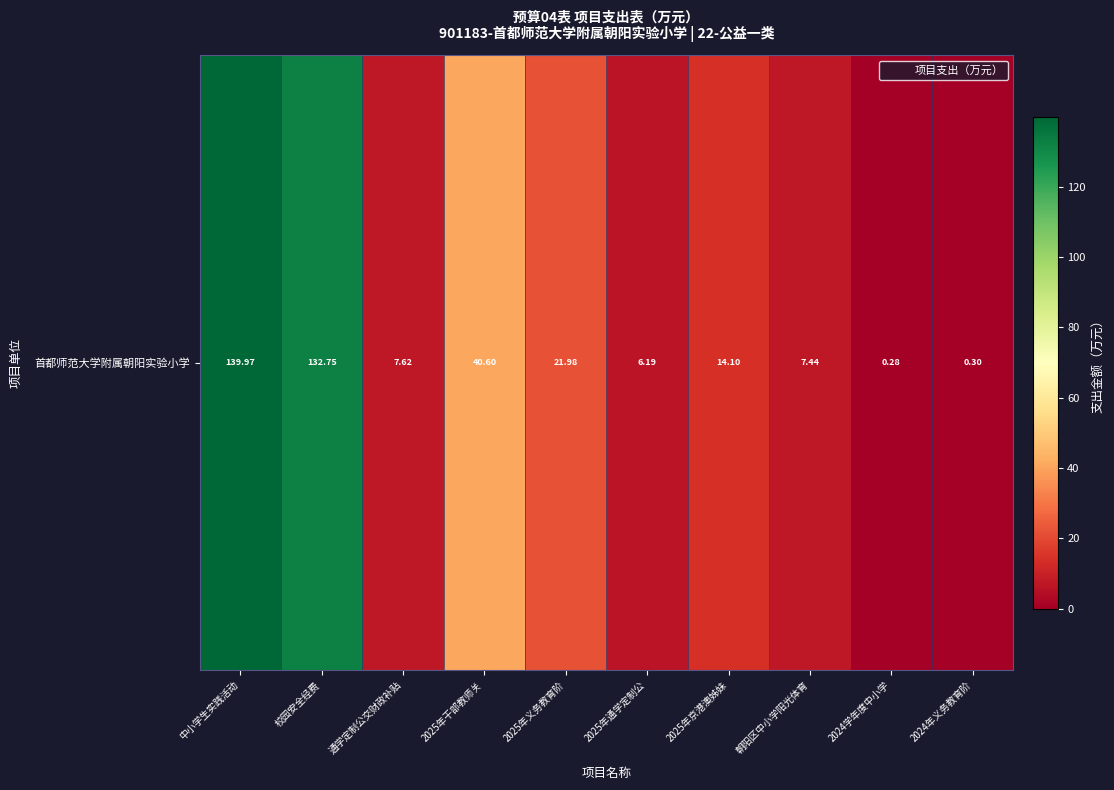

At which category does the chart reach its minimum across all series?

2024学年度中小学